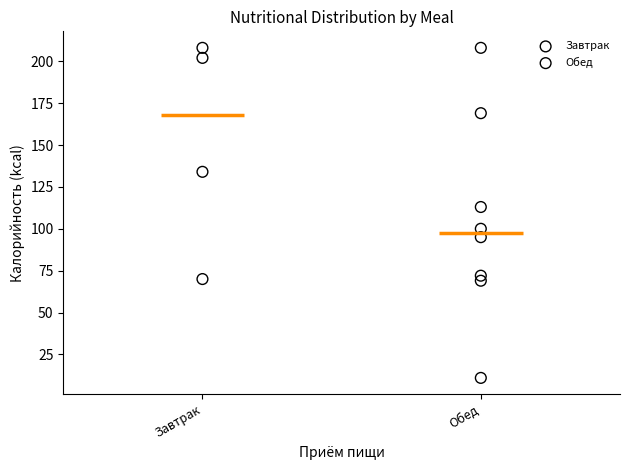

Which series reaches the minimum Y coordinate?

Обед